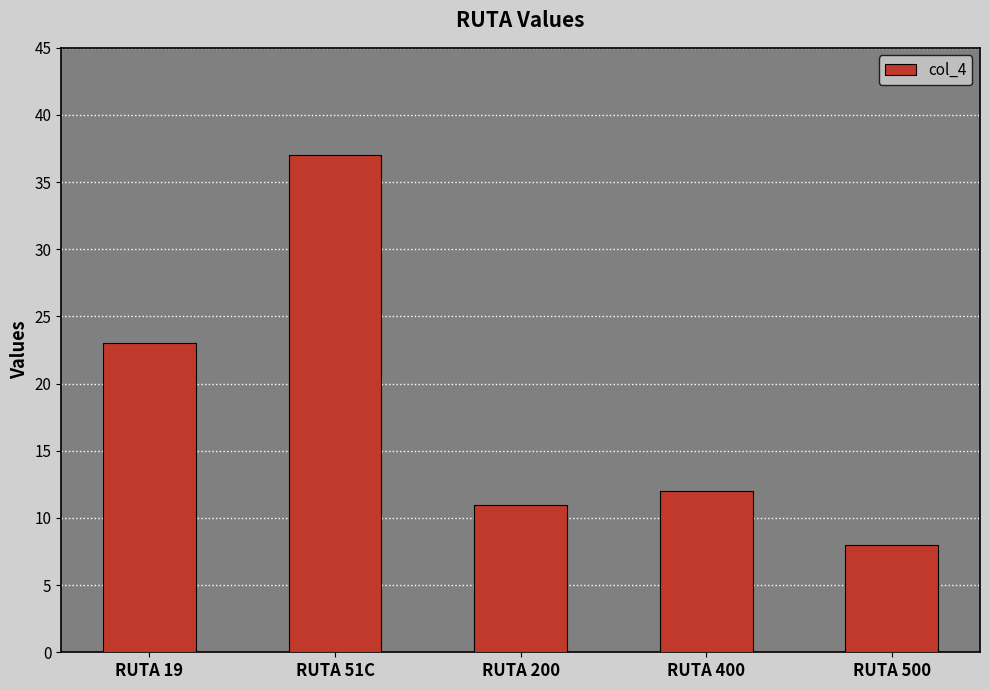

The chart shows a value of 66 at RUTA 51C. True or false?

False